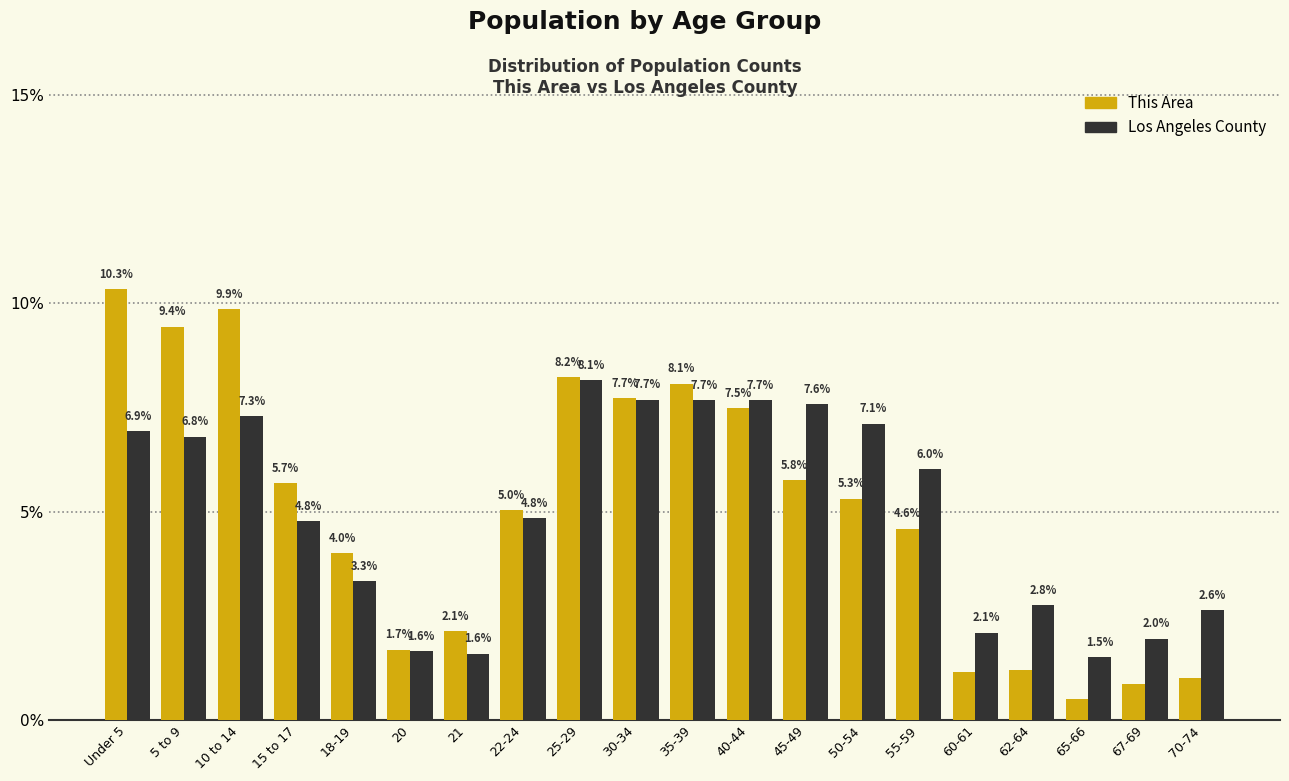

What is the lowest value of the Los Angeles County series?

1.5